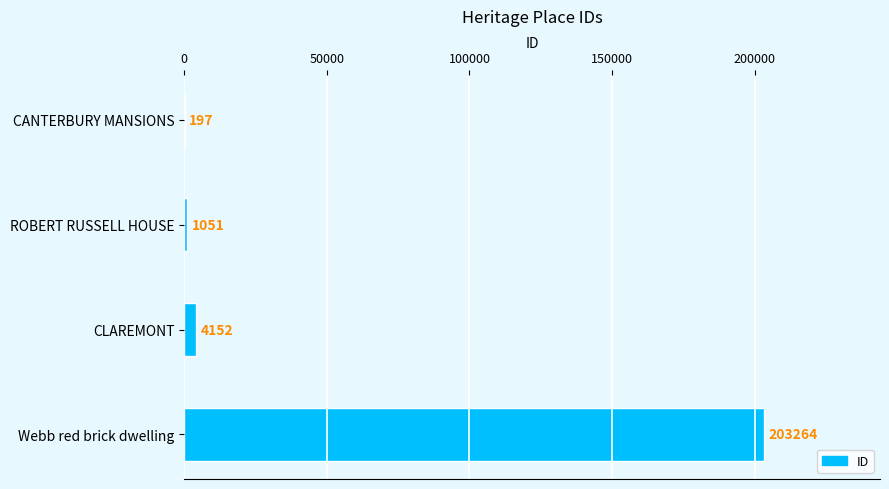

Where is the data nearest to the value 101730?

CLAREMONT